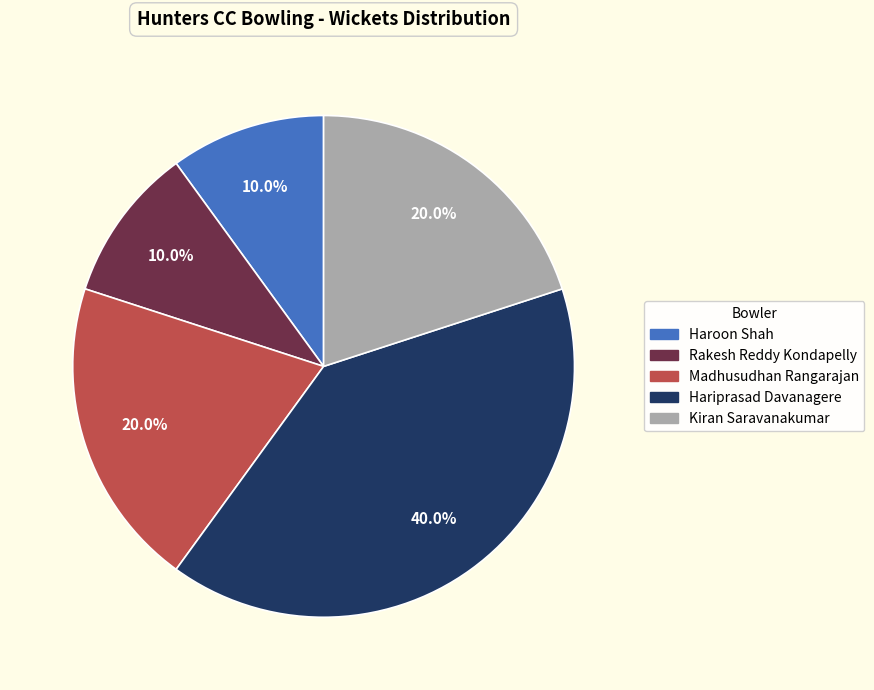

Is there any slice that represents more than half of the pie?

No